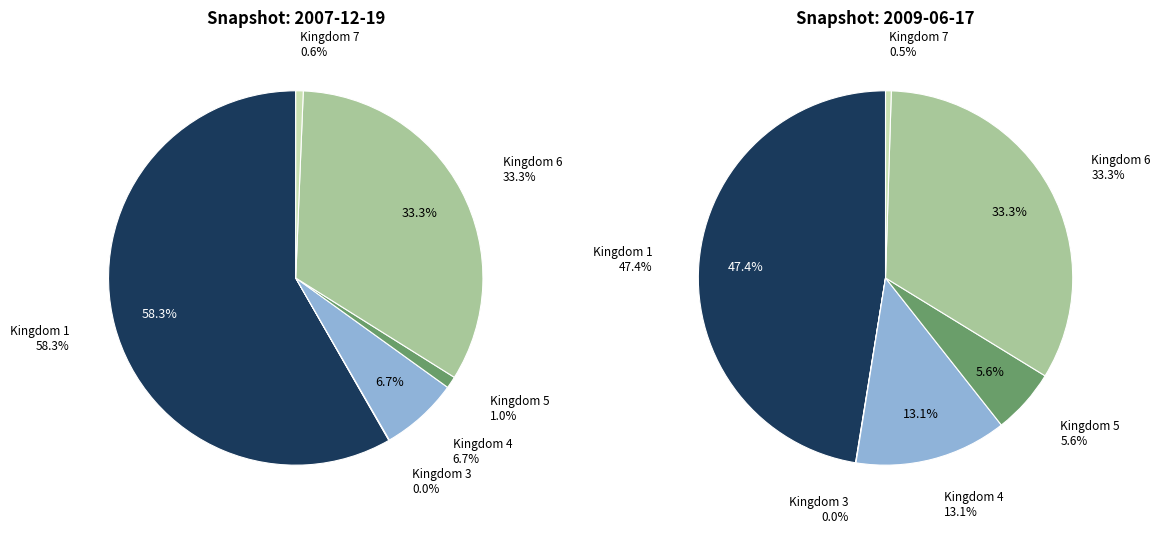

Is there any slice that represents more than half of the pie?

Yes